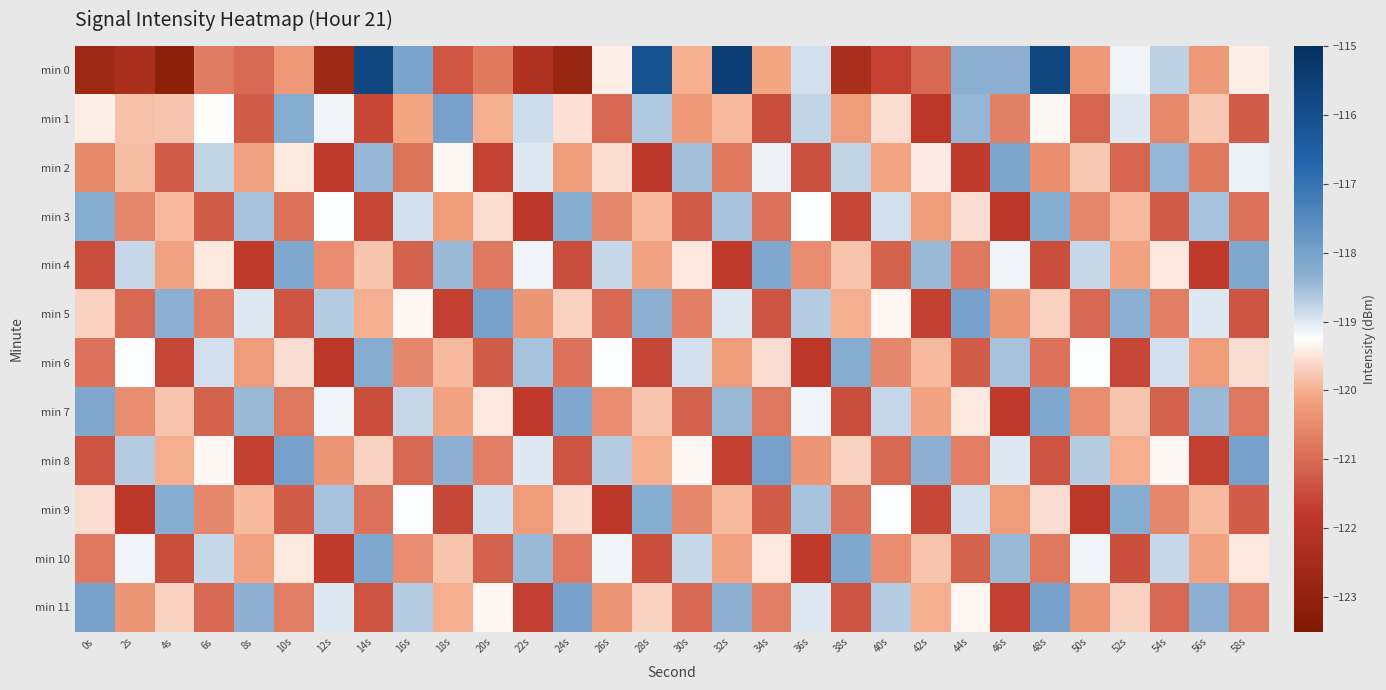

Reading left to right, transcribe all the data shown in this chart.

min 0: 0s=-122.7	2s=-122.3	4s=-123.1	6s=-120.7	8s=-121.0	10s=-120.3	12s=-122.7	14s=-115.7	16s=-118.1	18s=-121.3	20s=-120.7	22s=-122.2	24s=-122.8	26s=-119.4	28s=-116.1	30s=-120.0	32s=-115.5	34s=-120.1	36s=-118.9	38s=-122.4	40s=-121.7	42s=-121.0	44s=-118.3	46s=-118.4	48s=-115.8	50s=-120.2	52s=-119.1	54s=-118.7	56s=-120.3	58s=-119.4
min 1: 0s=-119.4	2s=-119.8	4s=-119.8	6s=-119.3	8s=-121.2	10s=-118.2	12s=-119.1	14s=-121.5	16s=-120.1	18s=-118.0	20s=-120.0	22s=-118.9	24s=-119.5	26s=-121.0	28s=-118.6	30s=-120.3	32s=-119.9	34s=-121.5	36s=-118.8	38s=-120.2	40s=-119.6	42s=-121.9	44s=-118.4	46s=-120.7	48s=-119.3	50s=-121.1	52s=-119.0	54s=-120.5	56s=-119.8	58s=-121.2
min 2: 0s=-120.5	2s=-119.9	4s=-121.2	6s=-118.8	8s=-120.1	10s=-119.5	12s=-121.8	14s=-118.4	16s=-120.9	18s=-119.3	20s=-121.7	22s=-119.0	24s=-120.2	26s=-119.6	28s=-121.9	30s=-118.5	32s=-120.8	34s=-119.1	36s=-121.4	38s=-118.8	40s=-120.1	42s=-119.4	44s=-121.8	46s=-118.1	48s=-120.4	50s=-119.8	52s=-121.1	54s=-118.4	56s=-120.8	58s=-119.1
min 3: 0s=-118.2	2s=-120.6	4s=-119.9	6s=-121.2	8s=-118.6	10s=-120.9	12s=-119.2	14s=-121.6	16s=-118.9	18s=-120.2	20s=-119.6	22s=-121.9	24s=-118.2	26s=-120.6	28s=-119.9	30s=-121.2	32s=-118.6	34s=-120.9	36s=-119.2	38s=-121.6	40s=-118.9	42s=-120.2	44s=-119.6	46s=-121.9	48s=-118.2	50s=-120.6	52s=-119.9	54s=-121.2	56s=-118.6	58s=-120.9
min 4: 0s=-121.5	2s=-118.8	4s=-120.1	6s=-119.5	8s=-121.8	10s=-118.1	12s=-120.5	14s=-119.8	16s=-121.1	18s=-118.5	20s=-120.8	22s=-119.1	24s=-121.5	26s=-118.8	28s=-120.1	30s=-119.5	32s=-121.8	34s=-118.1	36s=-120.5	38s=-119.8	40s=-121.1	42s=-118.5	44s=-120.8	46s=-119.1	48s=-121.5	50s=-118.8	52s=-120.1	54s=-119.5	56s=-121.8	58s=-118.1
min 5: 0s=-119.7	2s=-121.0	4s=-118.3	6s=-120.7	8s=-119.0	10s=-121.3	12s=-118.7	14s=-120.0	16s=-119.3	18s=-121.7	20s=-118.0	22s=-120.3	24s=-119.7	26s=-121.0	28s=-118.3	30s=-120.7	32s=-119.0	34s=-121.3	36s=-118.7	38s=-120.0	40s=-119.3	42s=-121.7	44s=-118.0	46s=-120.3	48s=-119.7	50s=-121.0	52s=-118.3	54s=-120.7	56s=-119.0	58s=-121.3
min 6: 0s=-120.9	2s=-119.2	4s=-121.6	6s=-118.9	8s=-120.2	10s=-119.6	12s=-121.9	14s=-118.2	16s=-120.6	18s=-119.9	20s=-121.2	22s=-118.6	24s=-120.9	26s=-119.2	28s=-121.6	30s=-118.9	32s=-120.2	34s=-119.6	36s=-121.9	38s=-118.2	40s=-120.6	42s=-119.9	44s=-121.2	46s=-118.6	48s=-120.9	50s=-119.2	52s=-121.6	54s=-118.9	56s=-120.2	58s=-119.6
min 7: 0s=-118.1	2s=-120.5	4s=-119.8	6s=-121.1	8s=-118.5	10s=-120.8	12s=-119.1	14s=-121.5	16s=-118.8	18s=-120.1	20s=-119.5	22s=-121.8	24s=-118.1	26s=-120.5	28s=-119.8	30s=-121.1	32s=-118.5	34s=-120.8	36s=-119.1	38s=-121.5	40s=-118.8	42s=-120.1	44s=-119.5	46s=-121.8	48s=-118.1	50s=-120.5	52s=-119.8	54s=-121.1	56s=-118.5	58s=-120.8
min 8: 0s=-121.3	2s=-118.7	4s=-120.0	6s=-119.3	8s=-121.7	10s=-118.0	12s=-120.3	14s=-119.7	16s=-121.0	18s=-118.3	20s=-120.7	22s=-119.0	24s=-121.3	26s=-118.7	28s=-120.0	30s=-119.3	32s=-121.7	34s=-118.0	36s=-120.3	38s=-119.7	40s=-121.0	42s=-118.3	44s=-120.7	46s=-119.0	48s=-121.3	50s=-118.7	52s=-120.0	54s=-119.3	56s=-121.7	58s=-118.0
min 9: 0s=-119.6	2s=-121.9	4s=-118.2	6s=-120.6	8s=-119.9	10s=-121.2	12s=-118.6	14s=-120.9	16s=-119.2	18s=-121.6	20s=-118.9	22s=-120.2	24s=-119.6	26s=-121.9	28s=-118.2	30s=-120.6	32s=-119.9	34s=-121.2	36s=-118.6	38s=-120.9	40s=-119.2	42s=-121.6	44s=-118.9	46s=-120.2	48s=-119.6	50s=-121.9	52s=-118.2	54s=-120.6	56s=-119.9	58s=-121.2
min 10: 0s=-120.8	2s=-119.1	4s=-121.5	6s=-118.8	8s=-120.1	10s=-119.5	12s=-121.8	14s=-118.1	16s=-120.5	18s=-119.8	20s=-121.1	22s=-118.5	24s=-120.8	26s=-119.1	28s=-121.5	30s=-118.8	32s=-120.1	34s=-119.5	36s=-121.8	38s=-118.1	40s=-120.5	42s=-119.8	44s=-121.1	46s=-118.5	48s=-120.8	50s=-119.1	52s=-121.5	54s=-118.8	56s=-120.1	58s=-119.5
min 11: 0s=-118.0	2s=-120.3	4s=-119.7	6s=-121.0	8s=-118.3	10s=-120.7	12s=-119.0	14s=-121.3	16s=-118.7	18s=-120.0	20s=-119.3	22s=-121.7	24s=-118.0	26s=-120.3	28s=-119.7	30s=-121.0	32s=-118.3	34s=-120.7	36s=-119.0	38s=-121.3	40s=-118.7	42s=-120.0	44s=-119.3	46s=-121.7	48s=-118.0	50s=-120.3	52s=-119.7	54s=-121.0	56s=-118.3	58s=-120.7